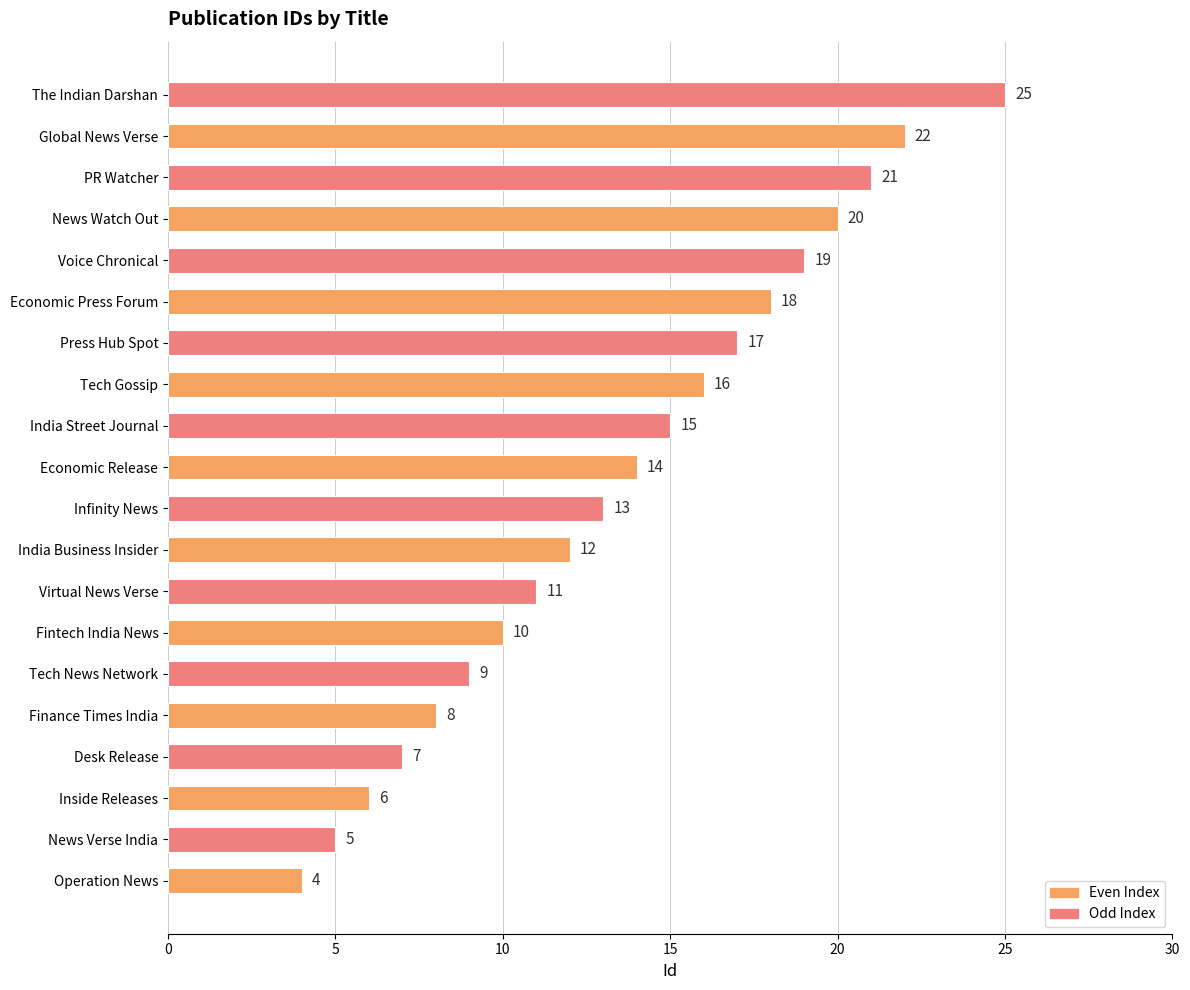

At which label is the value closest to 14?

Economic Release